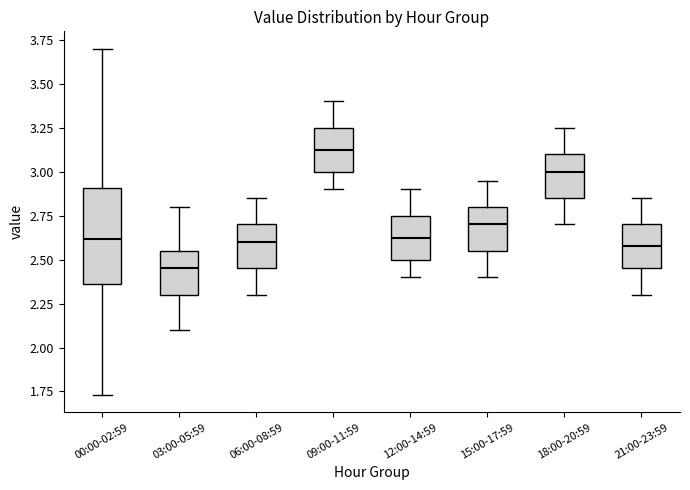

Reading left to right, read every box against the y-axis: the position of its median line, the range the box covers, and the ends of its whiskers. The values are not printed on the chart, so give them approximately, as read against the axis.

00:00-02:59: median 2.60, box 2.35 to 2.90, whiskers 1.75 to 3.70
03:00-05:59: median 2.45, box 2.30 to 2.55, whiskers 2.10 to 2.80
06:00-08:59: median 2.60, box 2.45 to 2.70, whiskers 2.30 to 2.85
09:00-11:59: median 3.15, box 3.00 to 3.25, whiskers 2.90 to 3.40
12:00-14:59: median 2.65, box 2.50 to 2.75, whiskers 2.40 to 2.90
15:00-17:59: median 2.70, box 2.55 to 2.80, whiskers 2.40 to 2.95
18:00-20:59: median 3.00, box 2.85 to 3.10, whiskers 2.70 to 3.25
21:00-23:59: median 2.60, box 2.45 to 2.70, whiskers 2.30 to 2.85